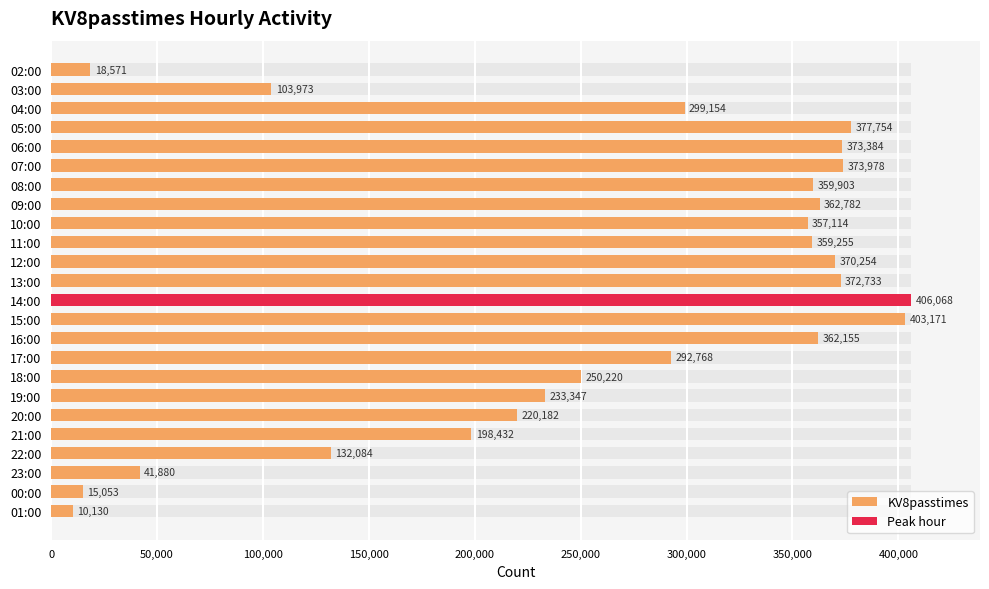

What is the maximum value shown in the chart?

406068